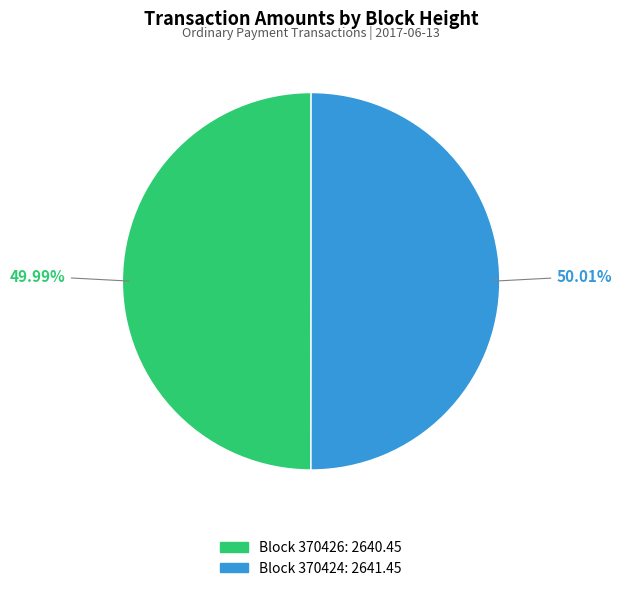

Is there any slice that represents more than half of the pie?

Yes